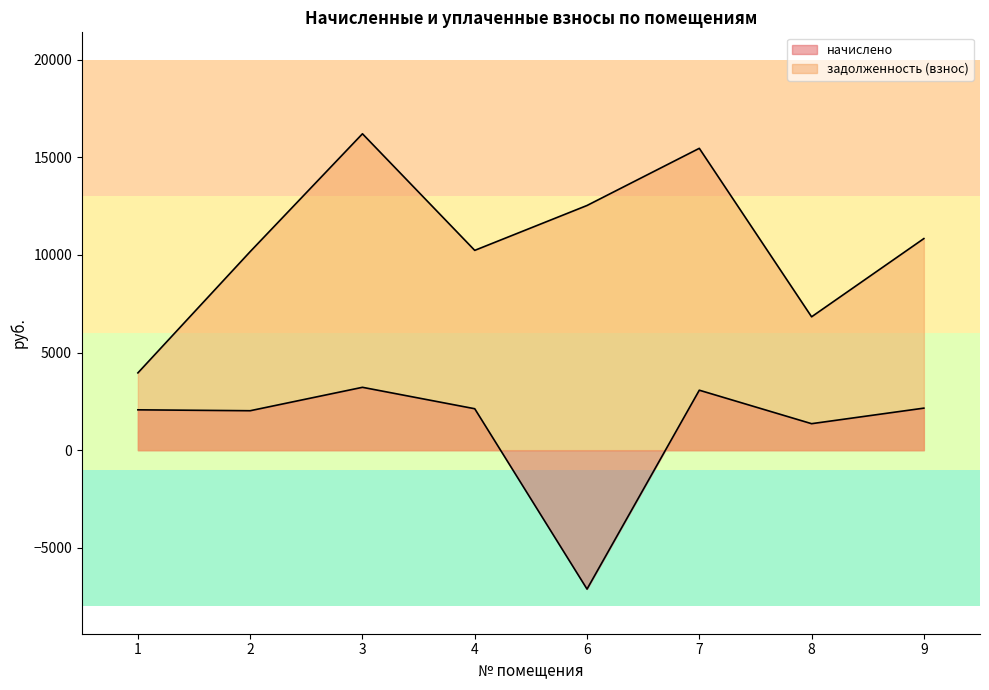

Count the number of categories in the chart.

8